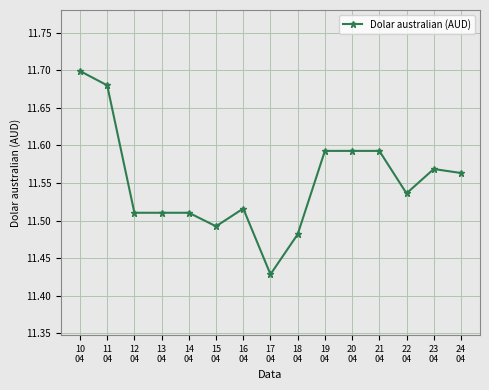

True or false: the data has more than 0 interior local peaks.

True